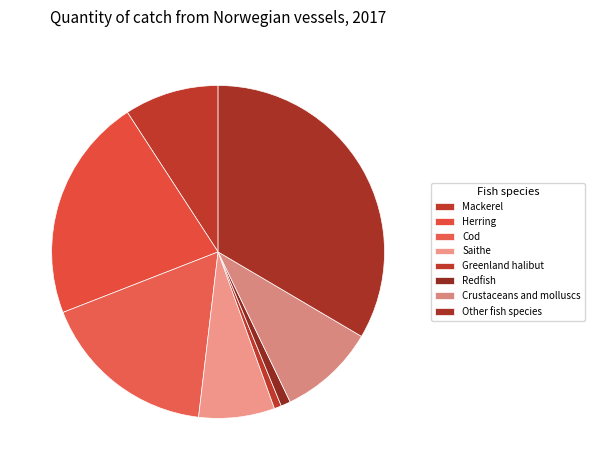

Does any single category account for the majority?

No